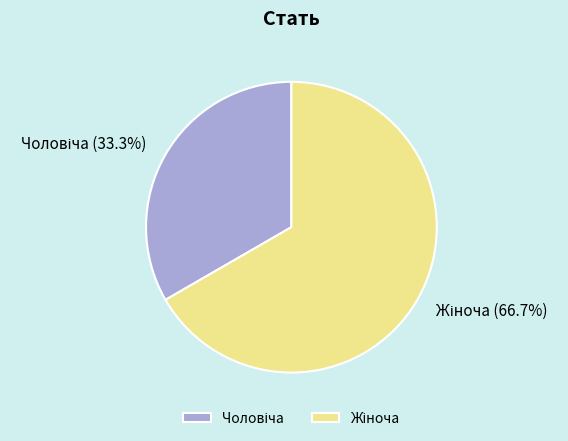

Is there any slice that represents more than half of the pie?

Yes